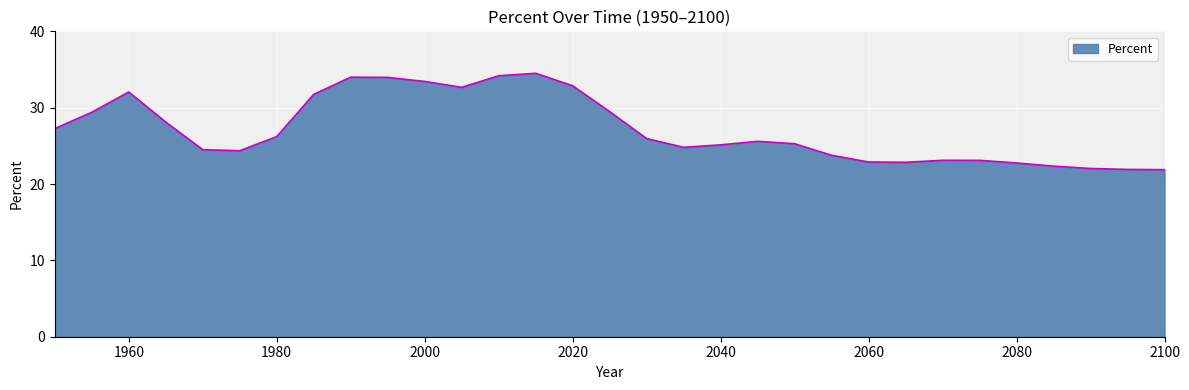

What is the difference between the maximum and minimum values?

12.6